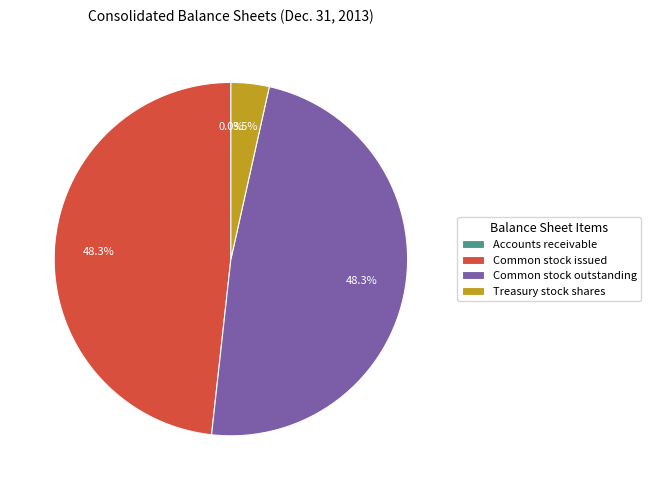

Is Common stock outstanding the majority of the pie?

No